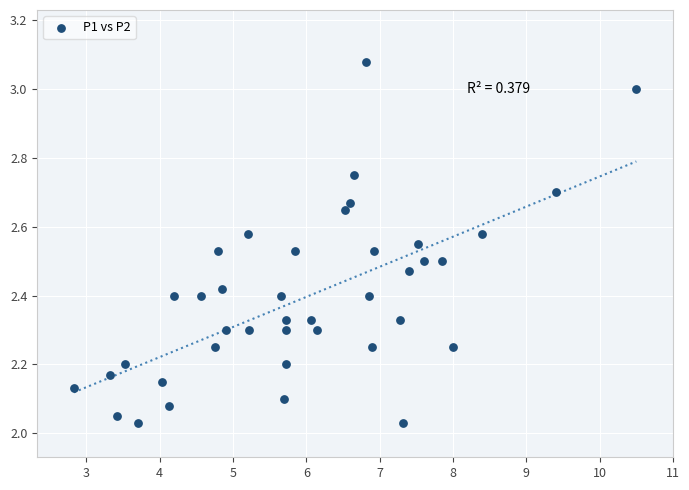

Count the number of points in this scatter plot.

40